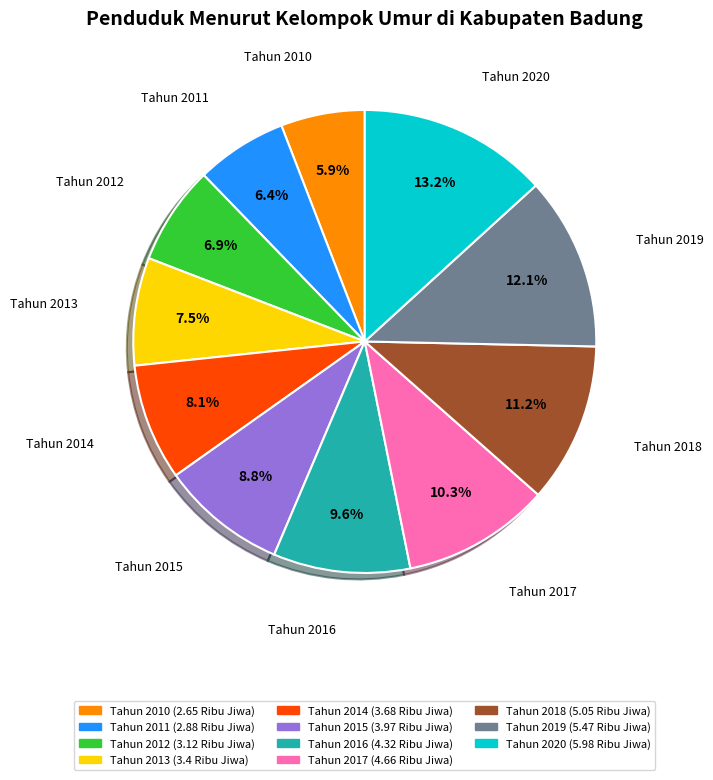

Between Tahun 2010 and Tahun 2015, which is larger?

Tahun 2015